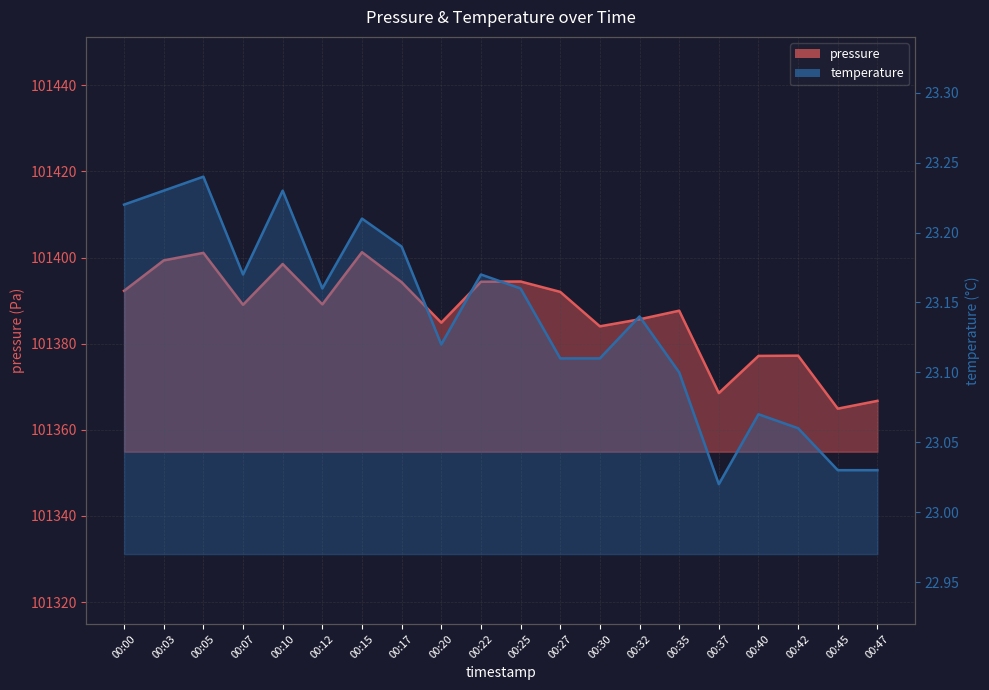

Between 00:47 and 00:30, which is larger?

00:30